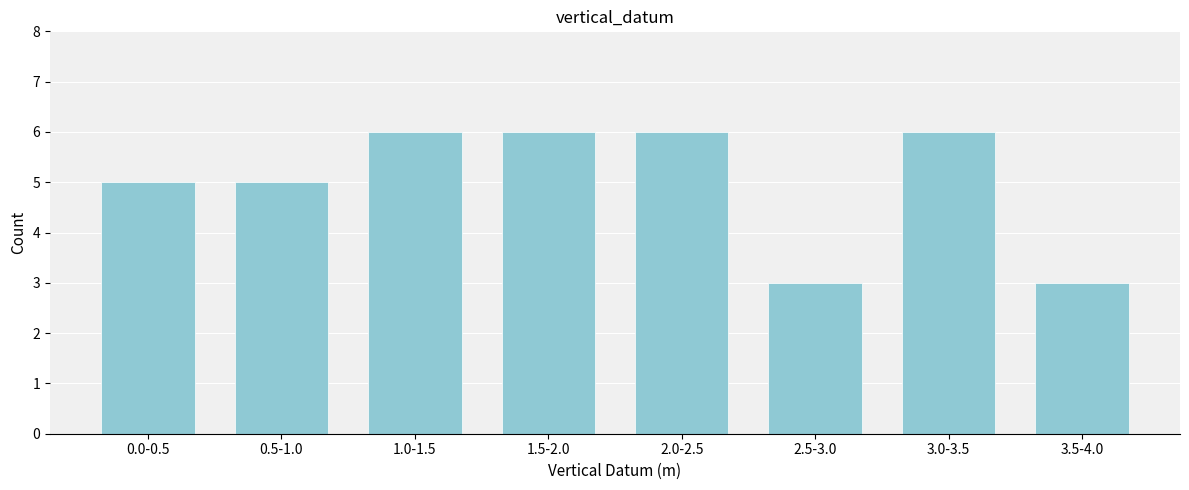

Reading left to right, transcribe all the data shown in this chart.

0.0-0.5=5	0.5-1.0=5	1.0-1.5=6	1.5-2.0=6	2.0-2.5=6	2.5-3.0=3	3.0-3.5=6	3.5-4.0=3